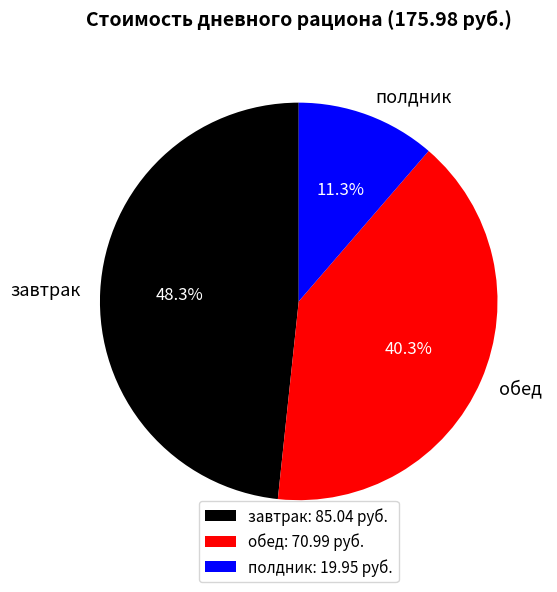

To the nearest percent, what percentage of the pie is обед?

40%